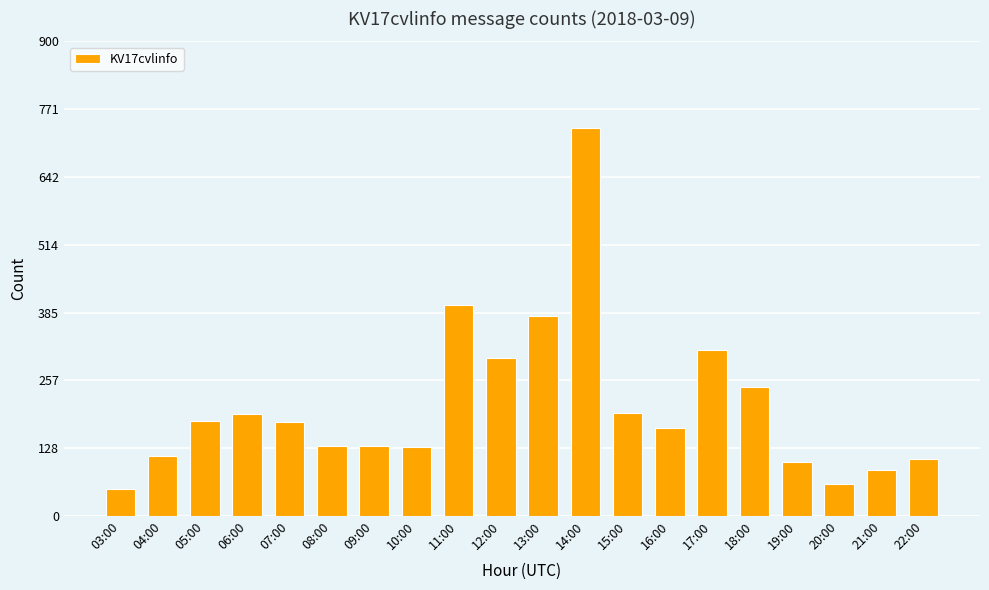

What is the sum of the values at 04:00 and 14:00?

849